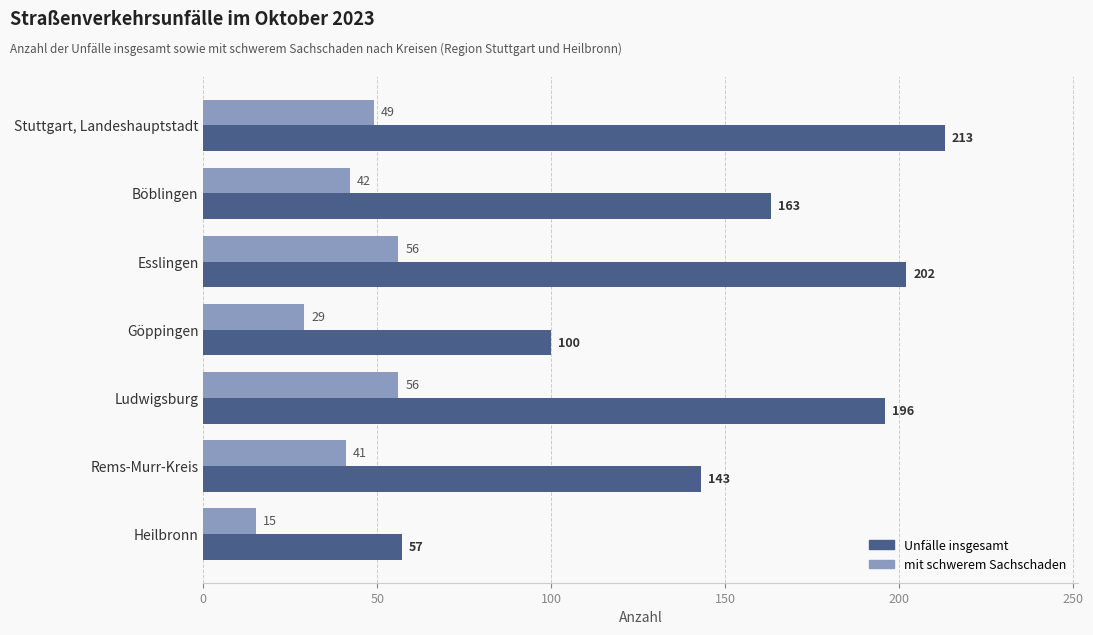

Where is Unfälle insgesamt nearest to the value 135?

Rems-Murr-Kreis